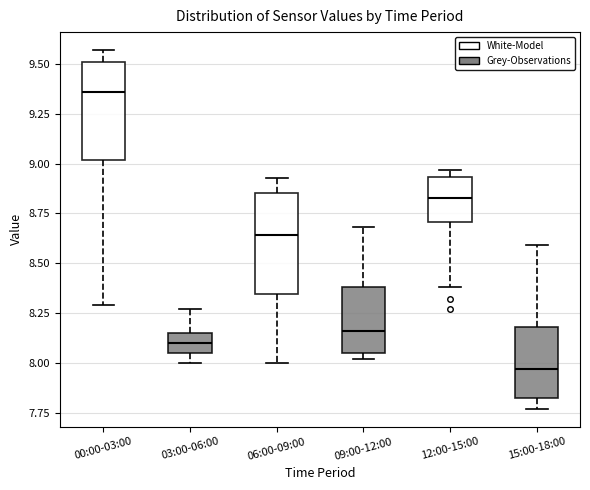

Which box's median line is the highest?

00:00-03:00